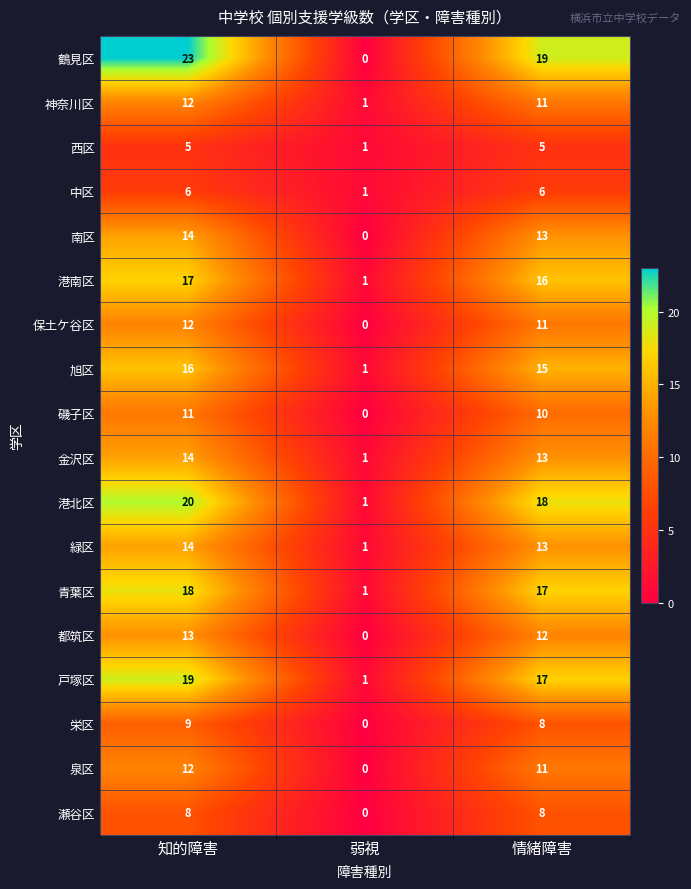

What is the difference between the highest and lowest values at 弱視?

1